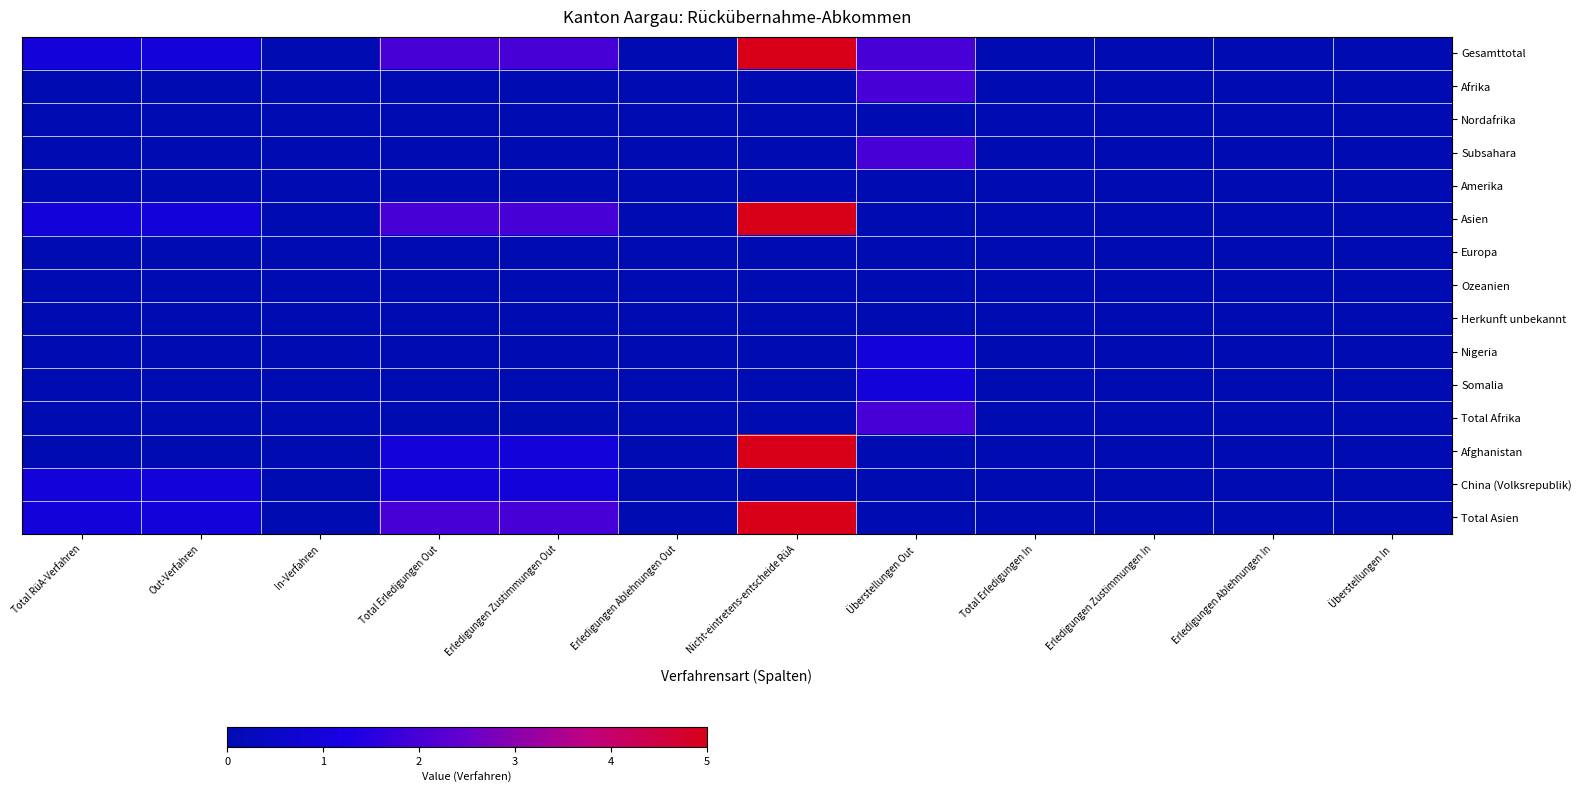

How many series are shown in this chart?

15